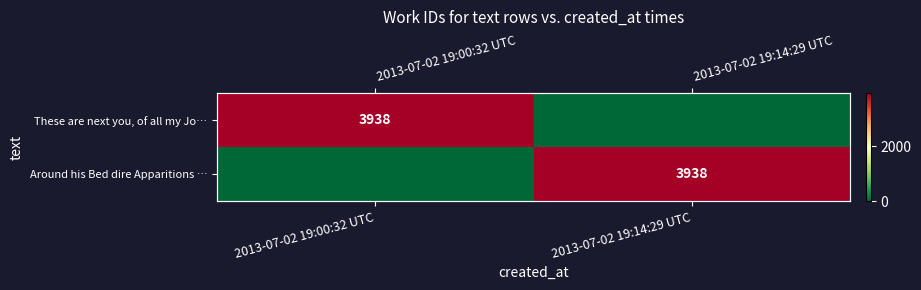

At which label is These are next you, of all my Jo… closest to 1969?

2013-07-02 19:00:32 UTC